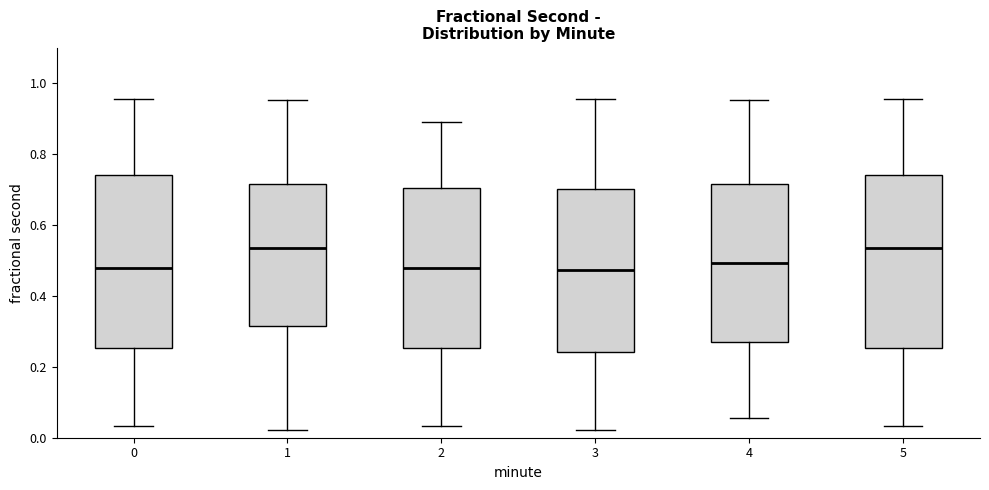

Reading left to right, read every box against the y-axis: the position of its median line, the range the box covers, and the ends of its whiskers. The values are not printed on the chart, so give them approximately, as read against the axis.

0: median 0.48, box 0.26 to 0.74, whiskers 0.04 to 0.96
1: median 0.54, box 0.32 to 0.72, whiskers 0.02 to 0.96
2: median 0.48, box 0.26 to 0.70, whiskers 0.04 to 0.90
3: median 0.48, box 0.24 to 0.70, whiskers 0.02 to 0.96
4: median 0.50, box 0.28 to 0.72, whiskers 0.06 to 0.96
5: median 0.54, box 0.26 to 0.74, whiskers 0.04 to 0.96